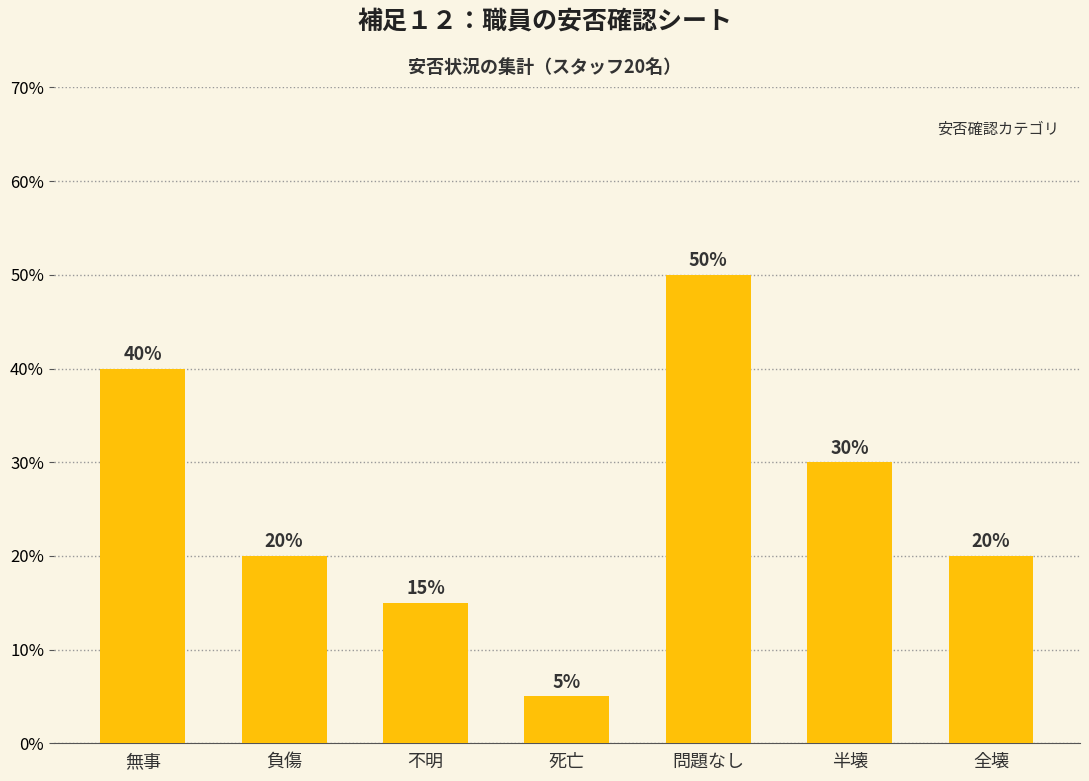

What is the value of the 5th bar from the left?

50